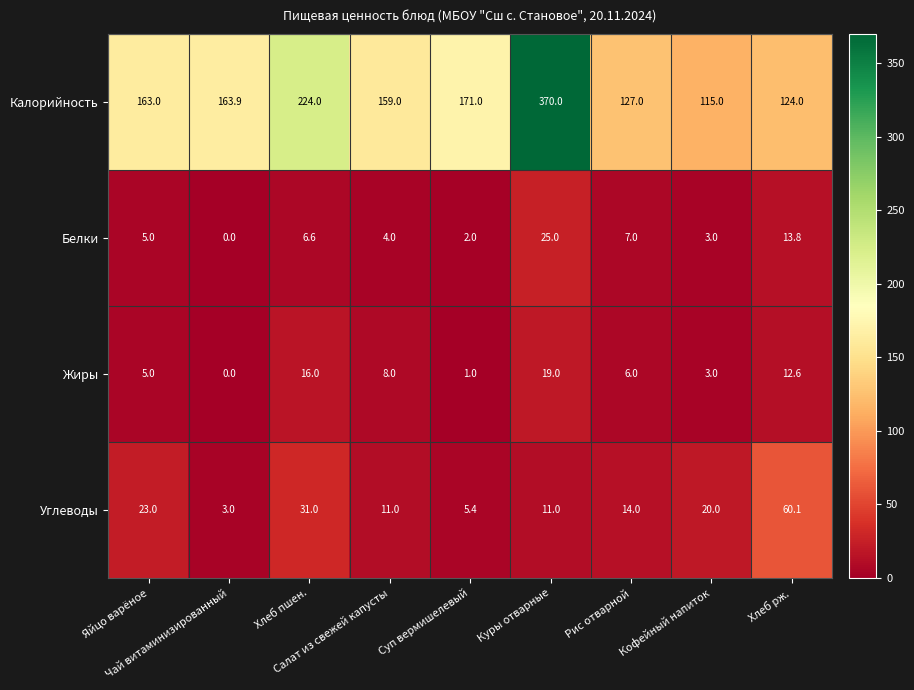

Which series has the largest range (max minus min)?

Калорийность